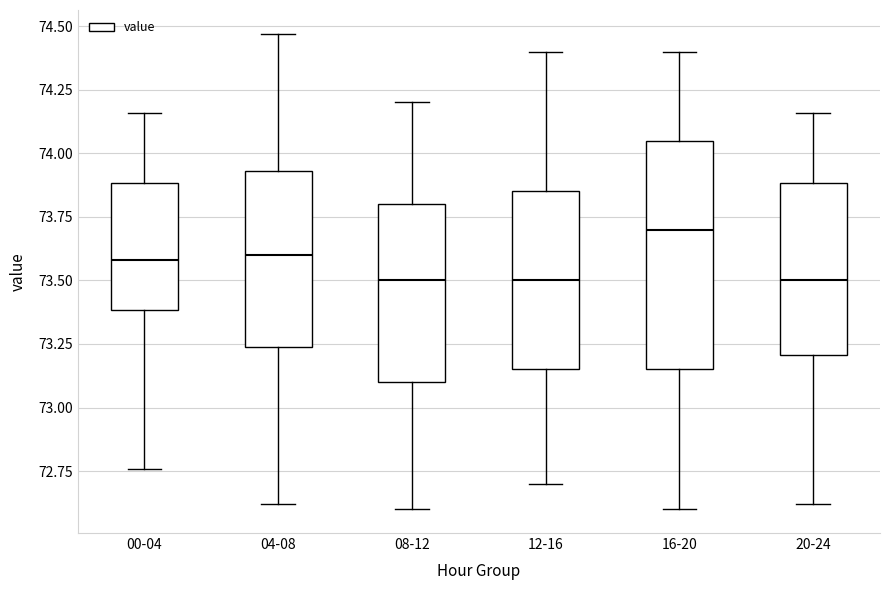

Where is the lower edge of the box for 16-20 on the y-axis? The values are not printed on the chart, so give them approximately, as read against the axis.

73.15